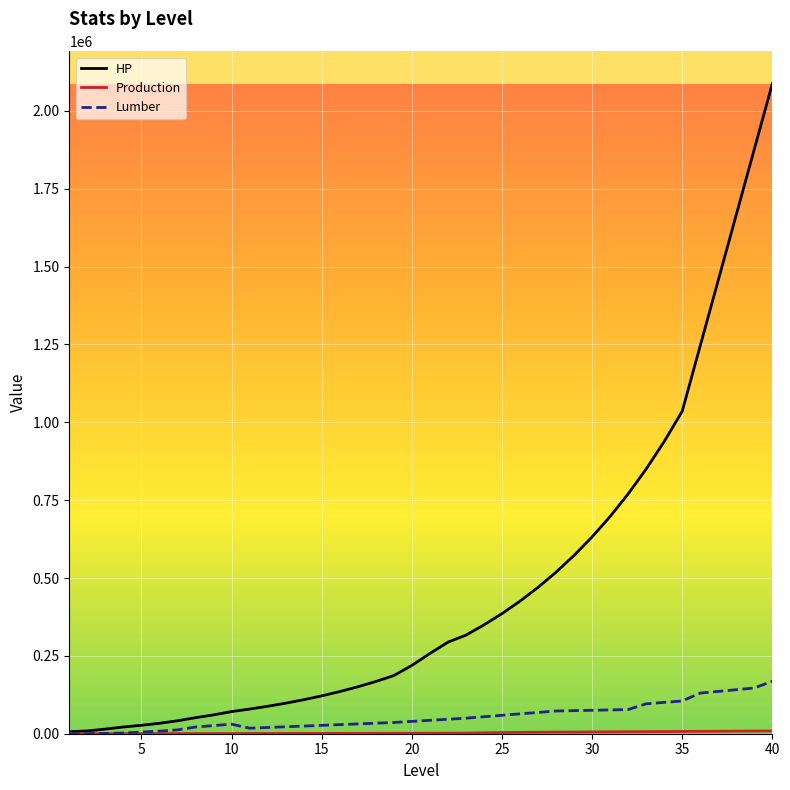

What is the highest value of the Lumber series?

168336